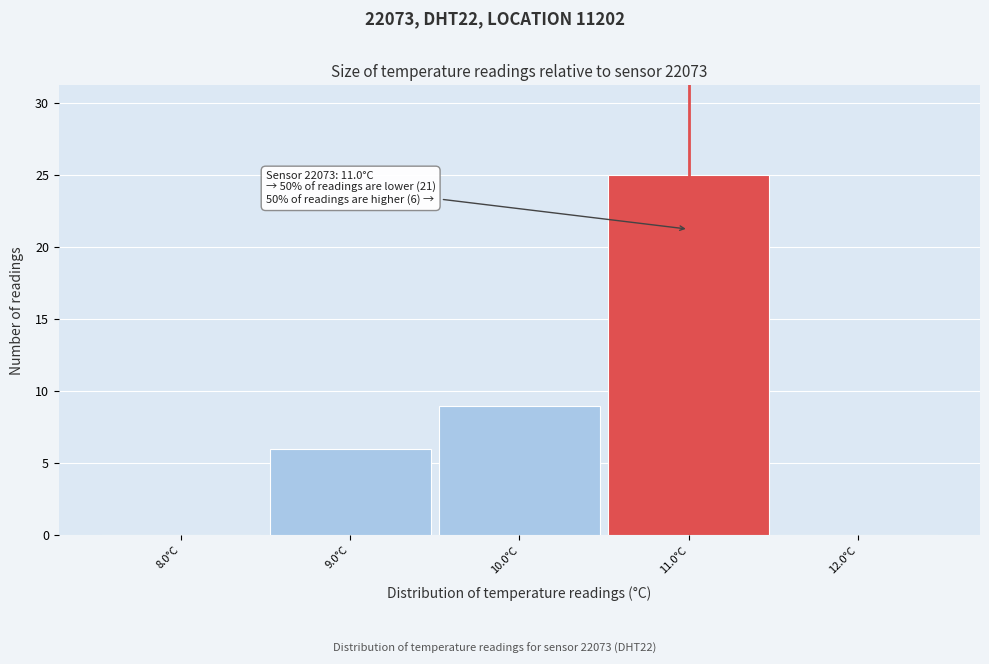

Which range on the x-axis has the tallest bar?

10.5 to 11.5